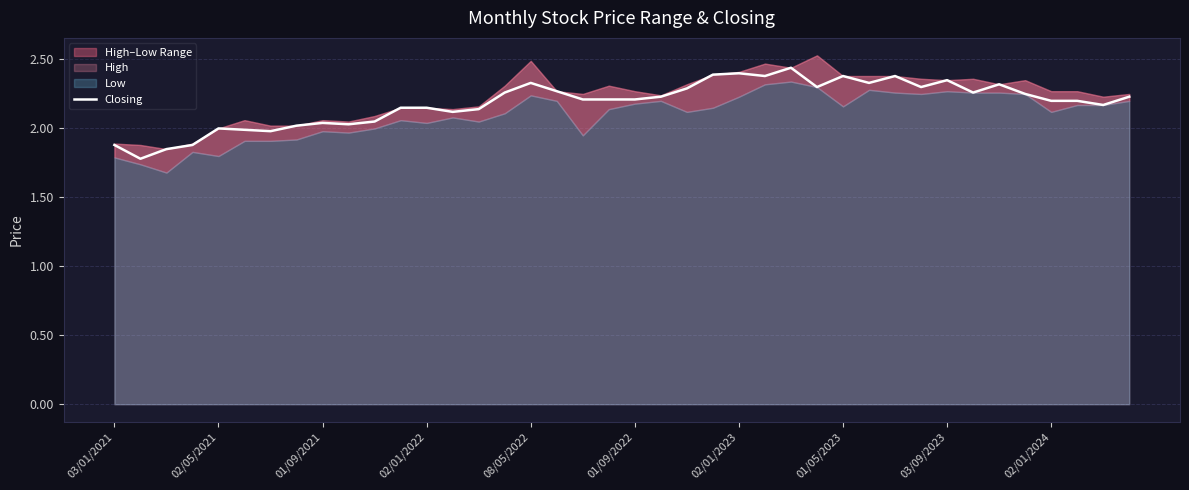

What is the sum of the values at 29 and 02/01/2023?

4.3